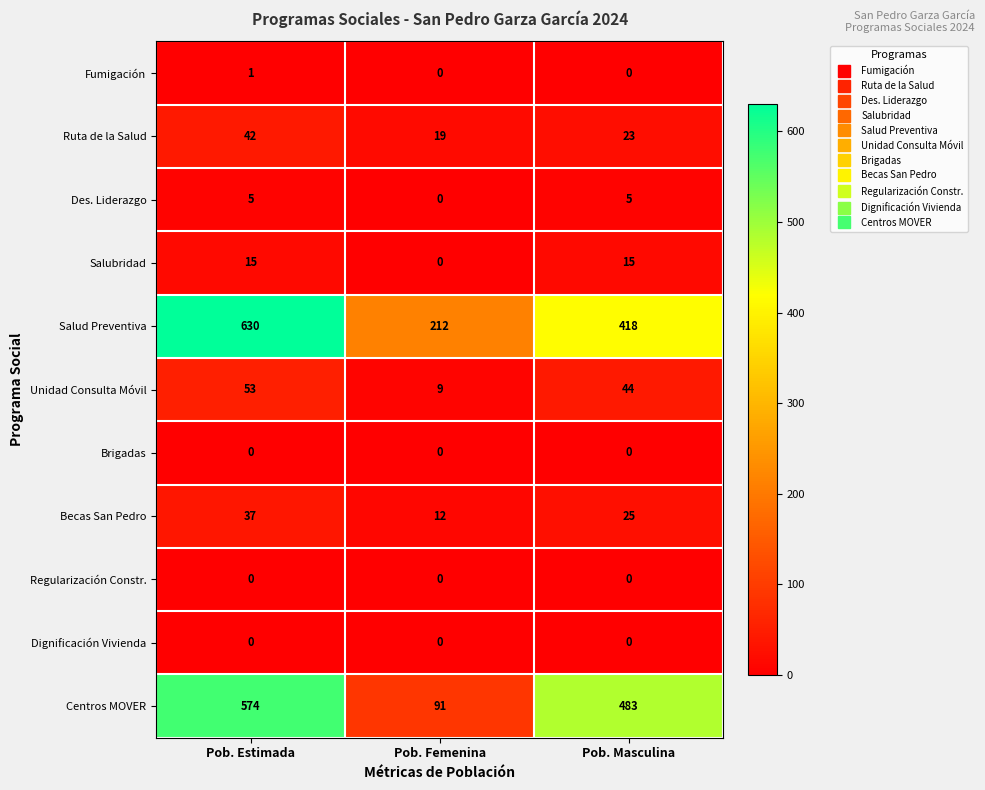

Which series has the largest range (max minus min)?

Centros MOVER